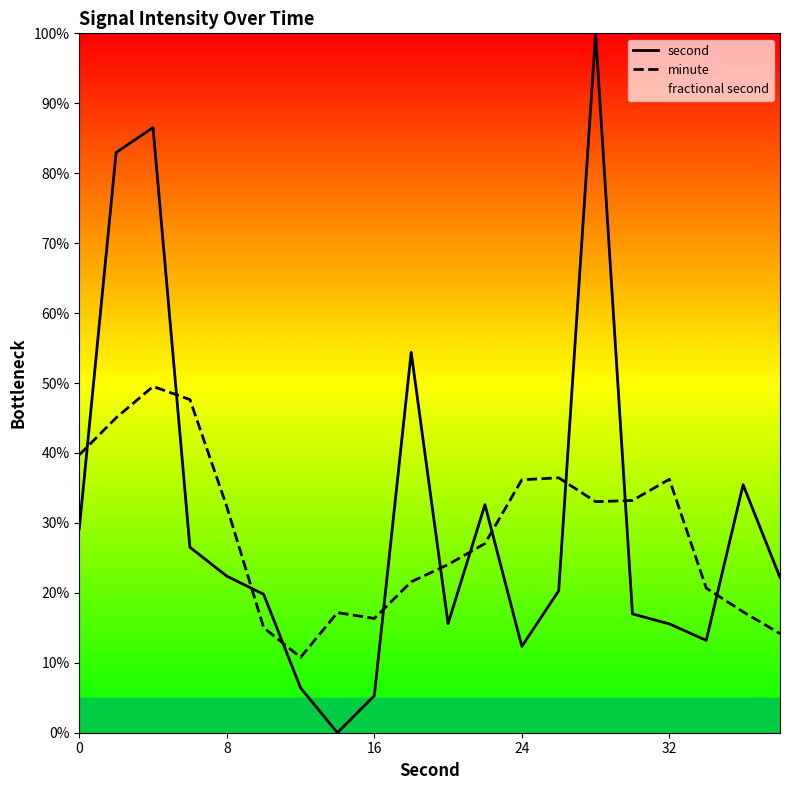

Which series has the widest spread of values?

second